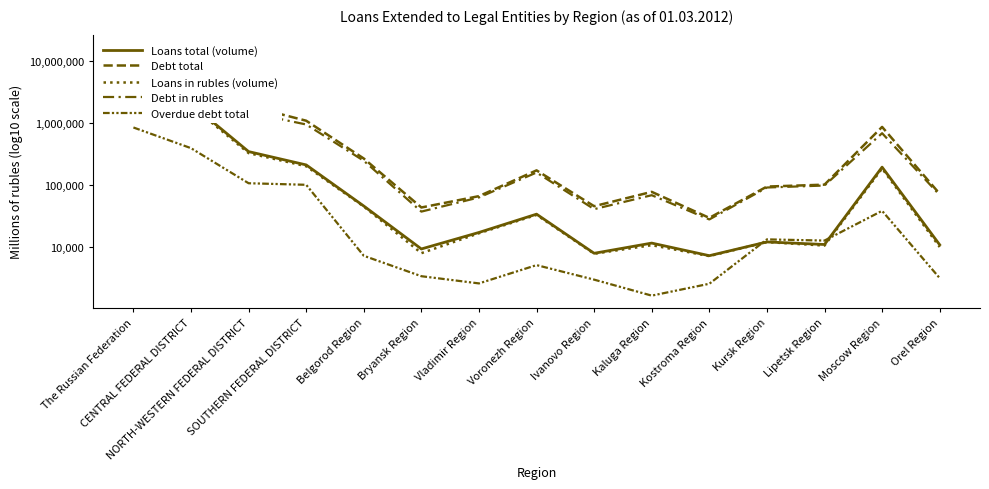

How many interior local peaks does the Debt total series have?

3